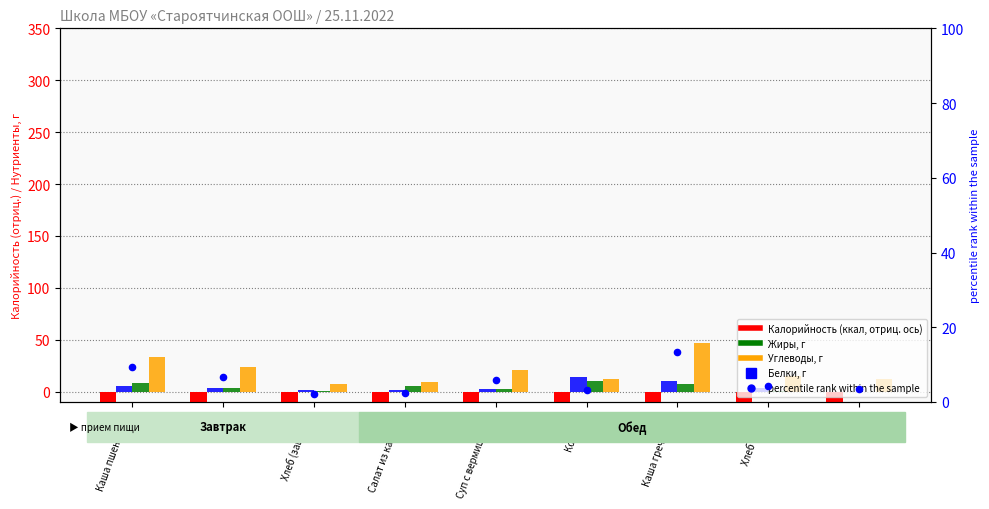

Which series reaches the maximum Y coordinate?

Углеводы